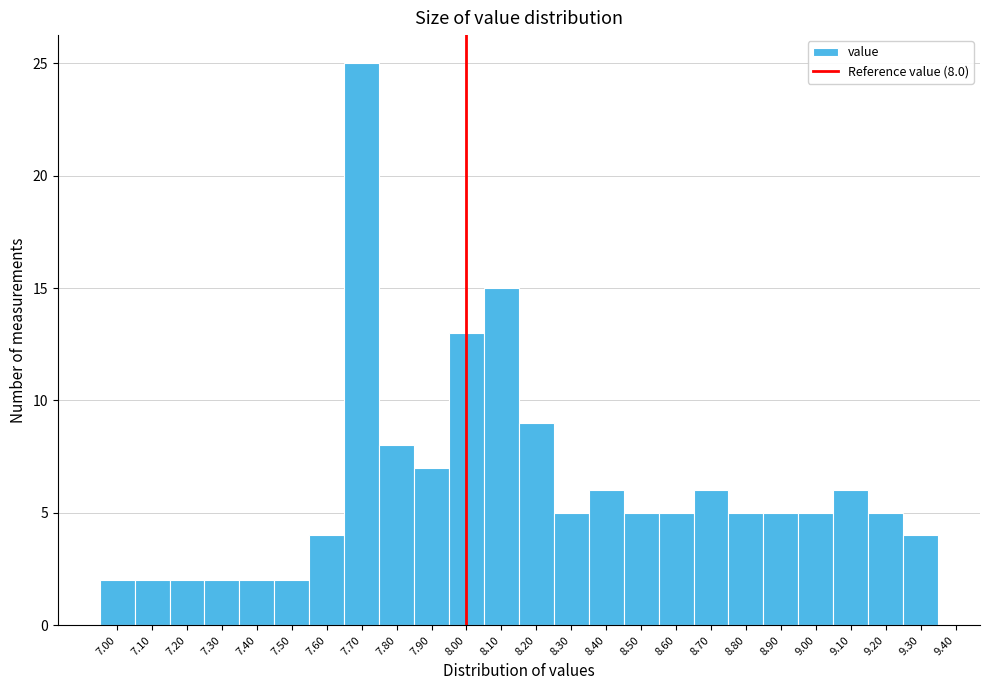

Over which range of the x-axis is the bar tallest?

7.65 to 7.75